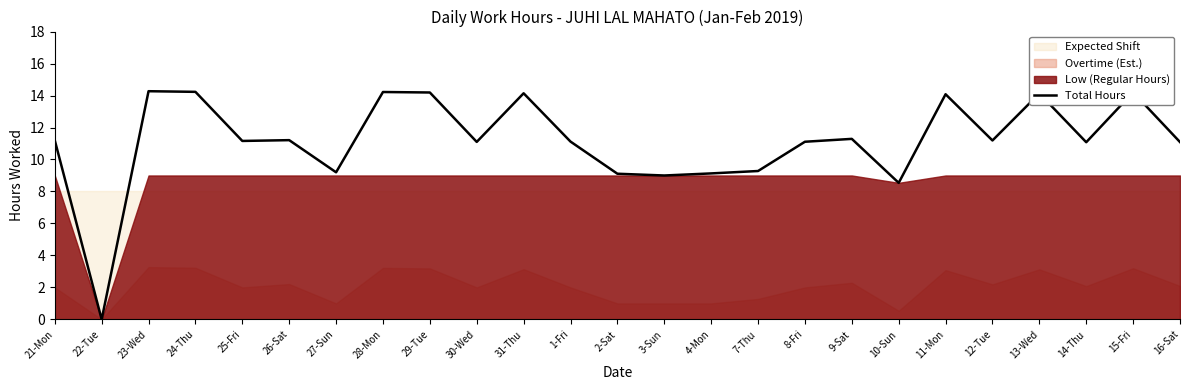

What is the difference between the second highest and second lowest values?

5.7